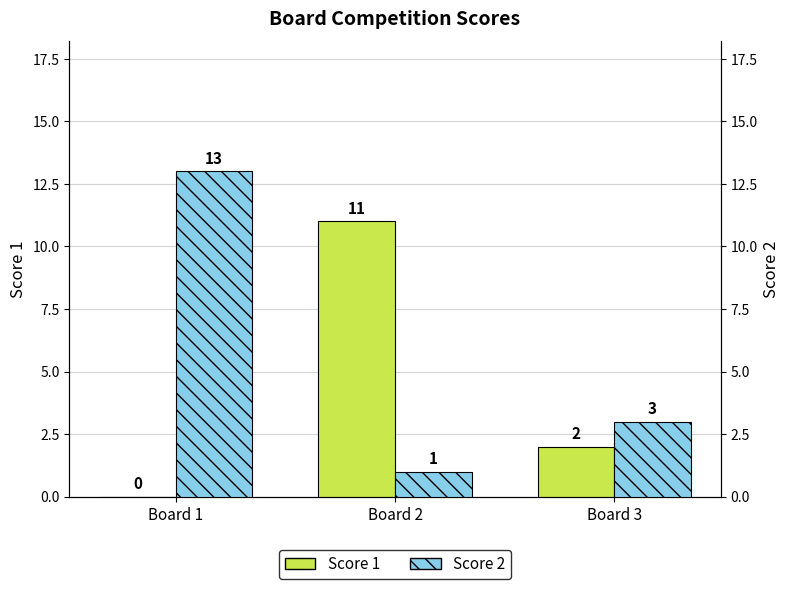

What is the value of the Score 1 bar at the 2nd from the left?

11